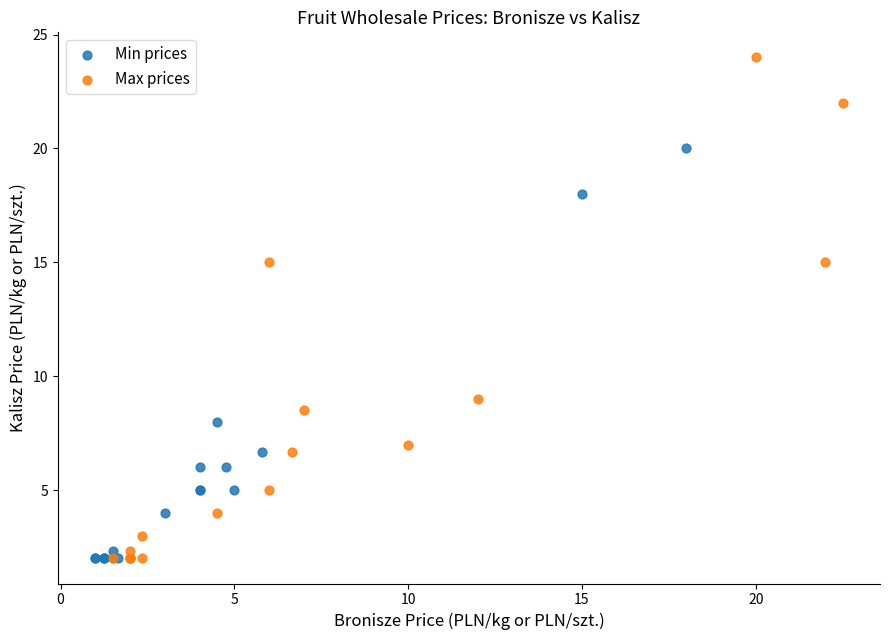

Which series has the widest spread of Y values?

Max prices